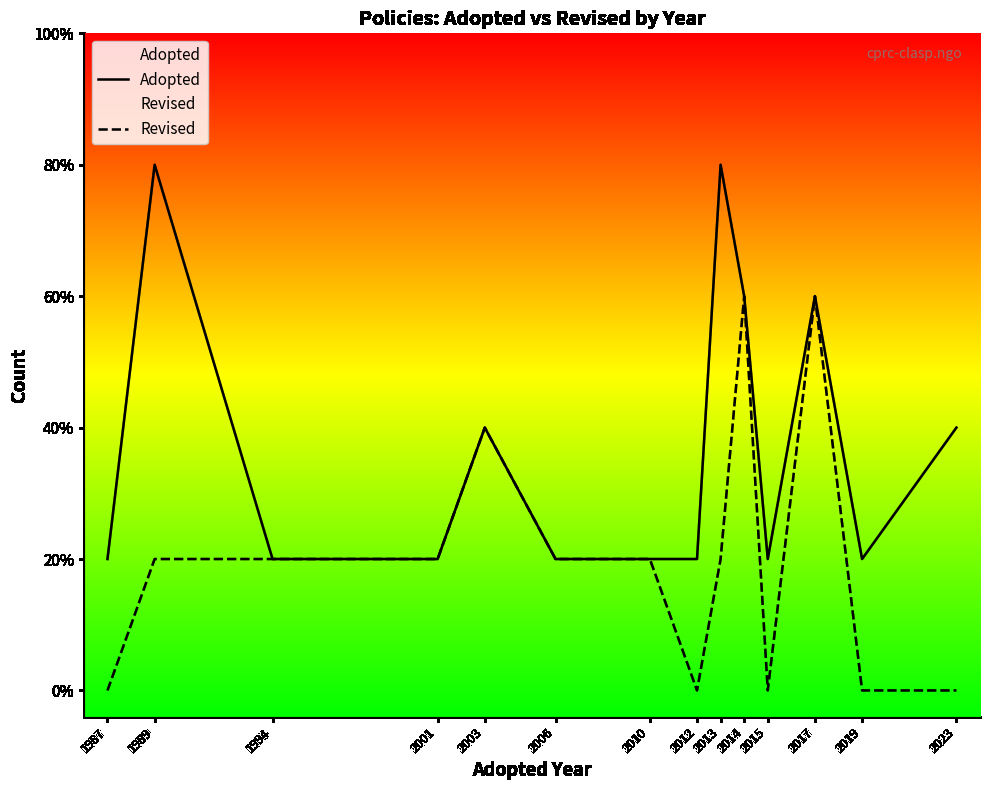

List the series in order of their peak value, highest first.

Adopted, Revised